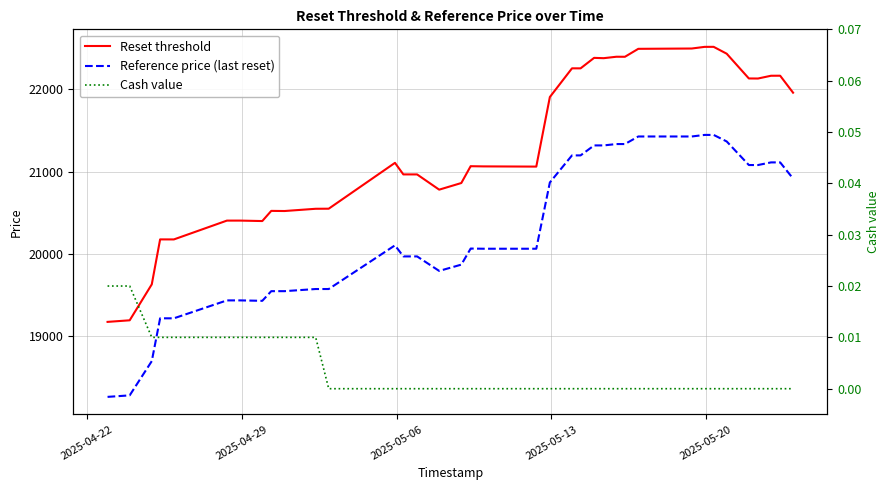

Is this an area chart (filled region under the line)?

No